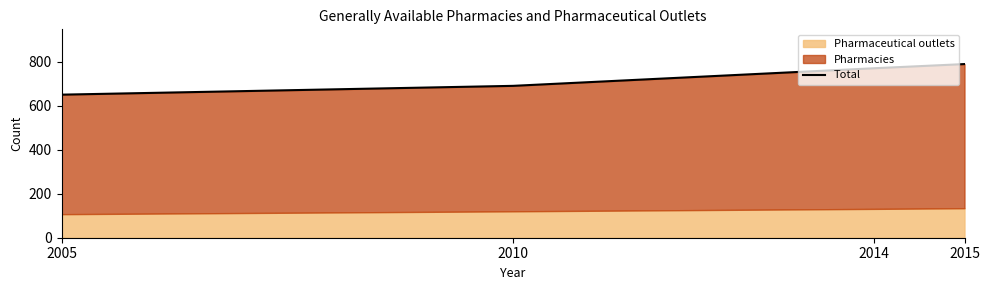

Reading left to right, list all the values displayed in this chart.

650	690	770	789